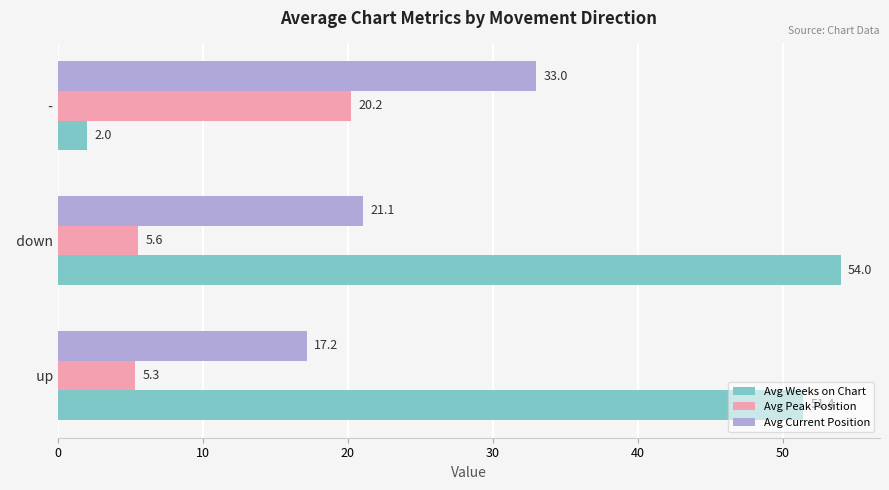

At which category is the sum across all series the highest?

  down